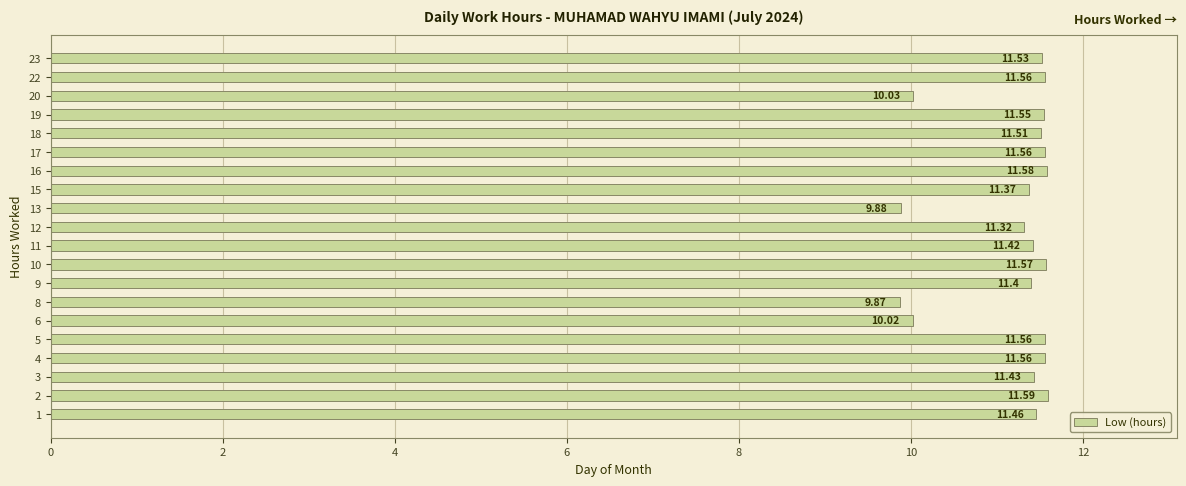

What is the ratio of the value at 1 to the value at 8?

1.2